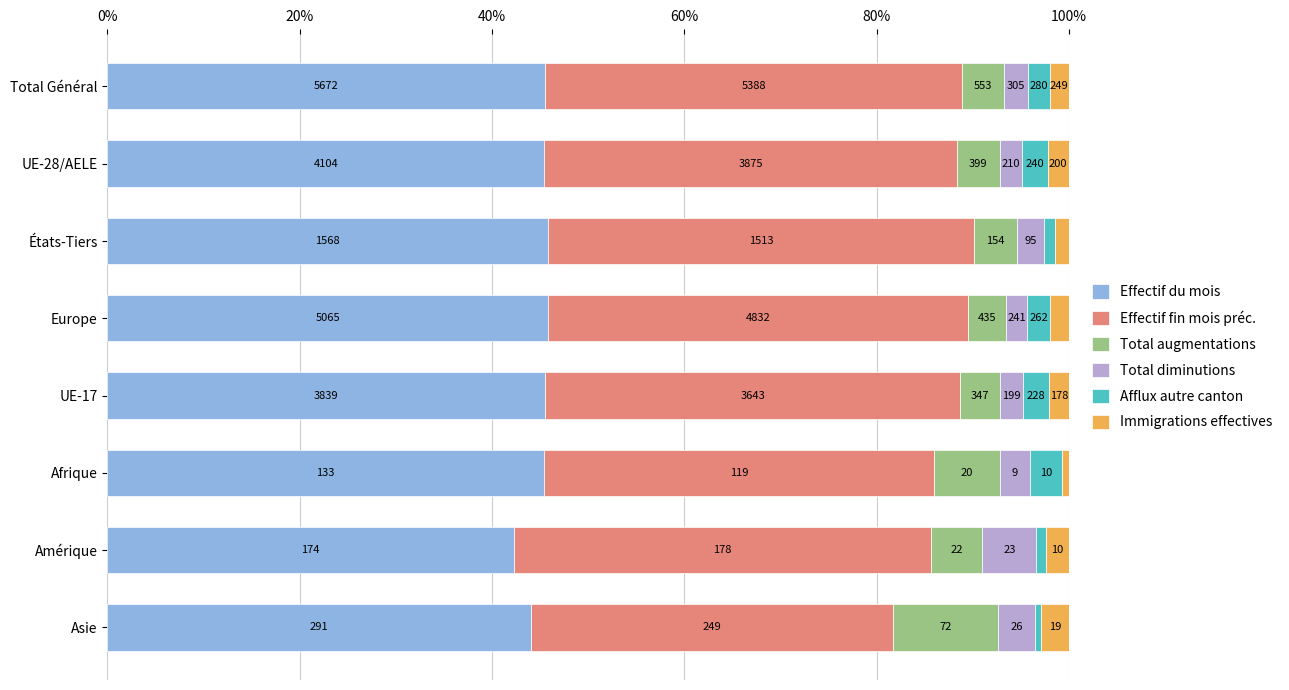

What is the average value of the Effectif du mois series?

45.0